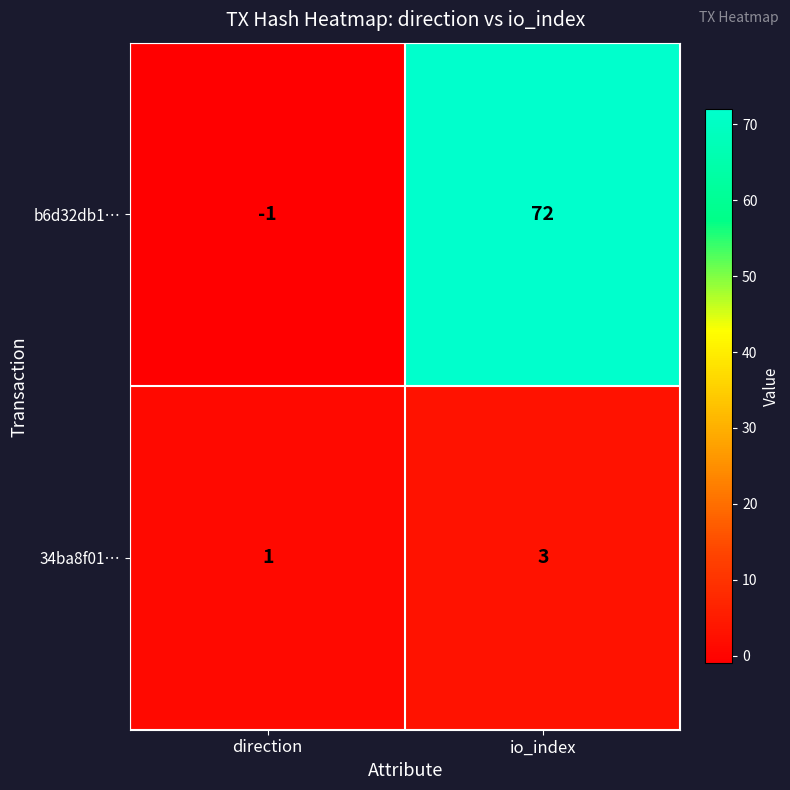

How many positive values does the b6d32db1… series have?

1